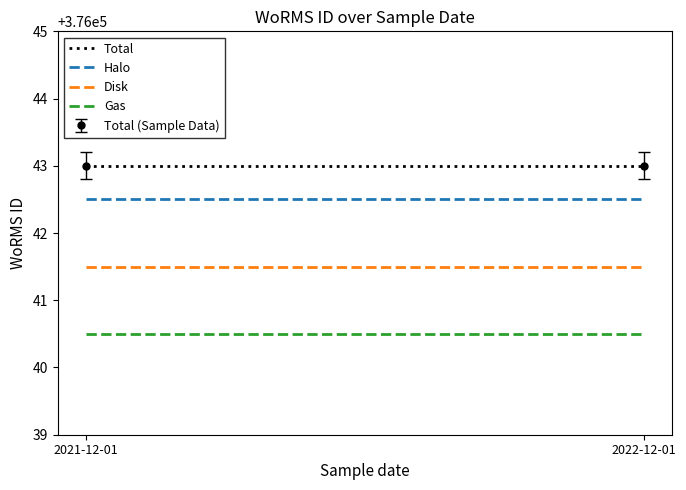

At which category does the chart reach its peak across all series?

2021-12-01